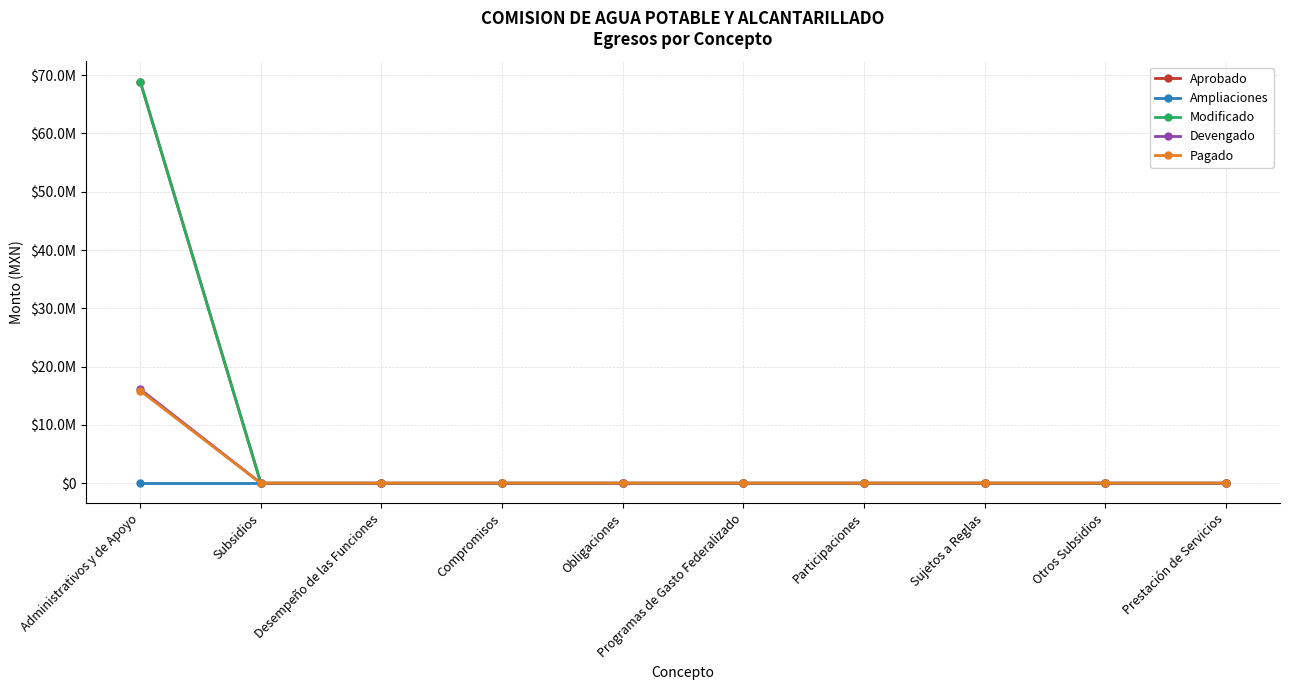

True or false: Aprobado and Devengado cross at least once.

False